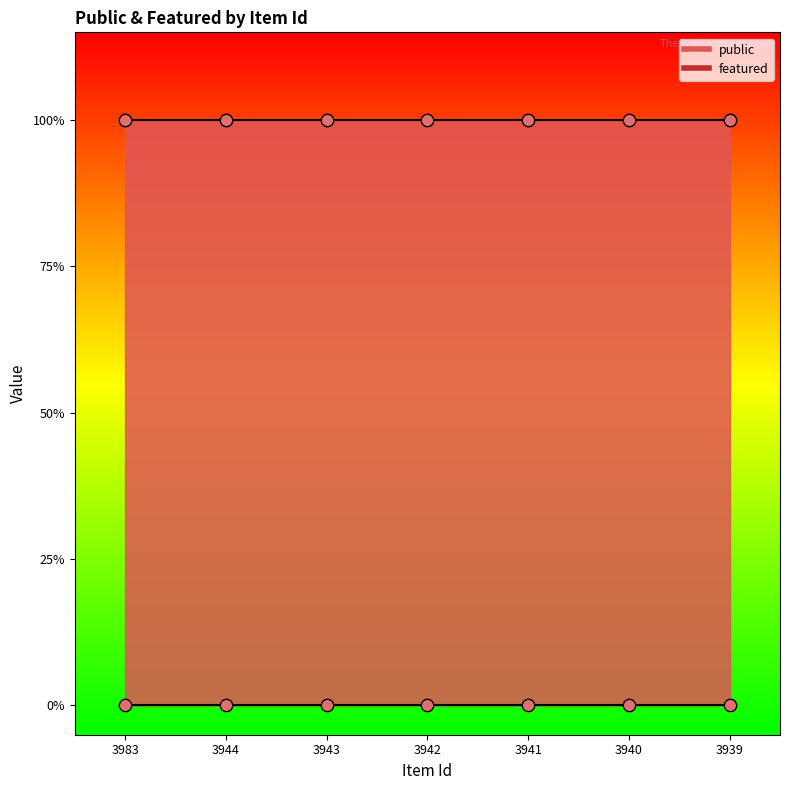

Which series has the largest Y range (max minus min)?

public